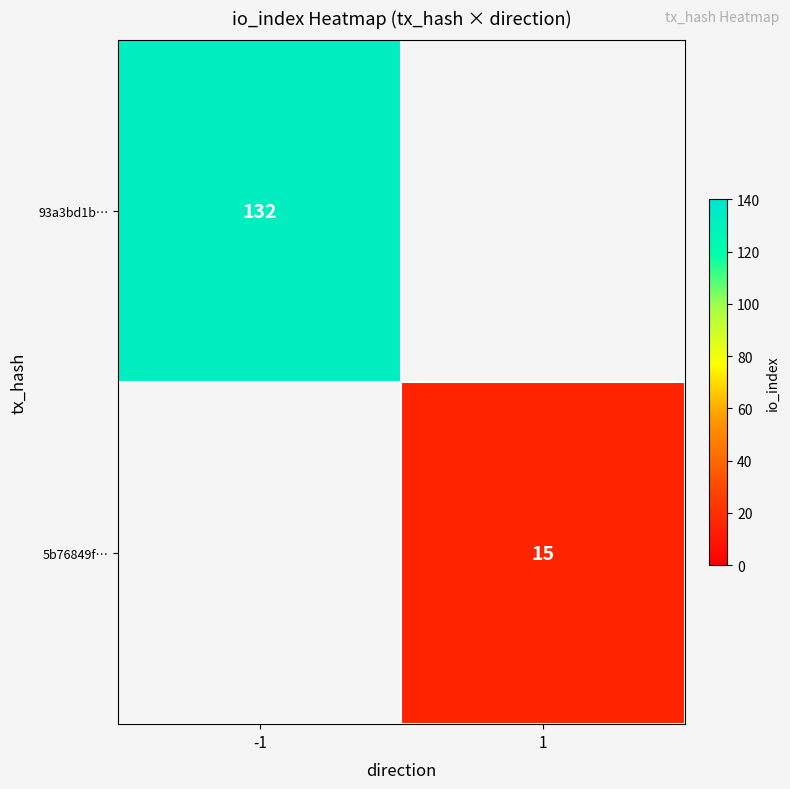

The value of 5b76849f… at 1 is 21. True or false?

False